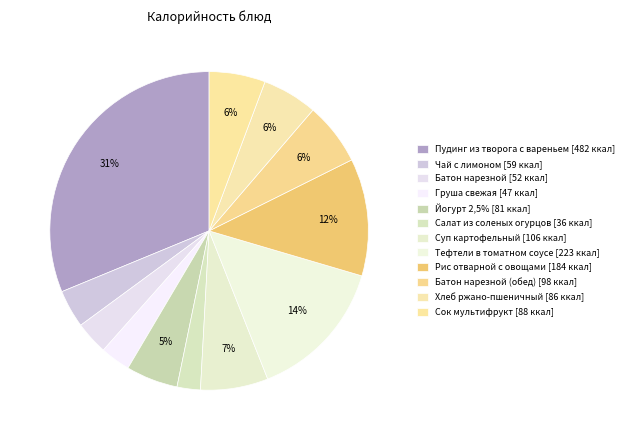

How many slices are in this pie chart?

12